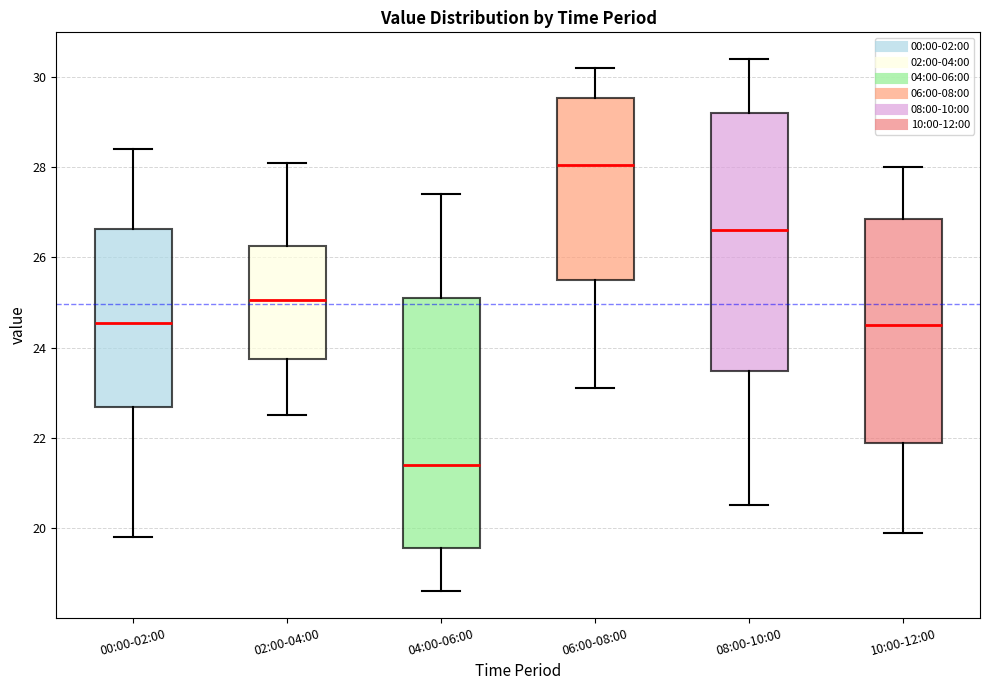

Which box has the highest median line?

06:00-08:00